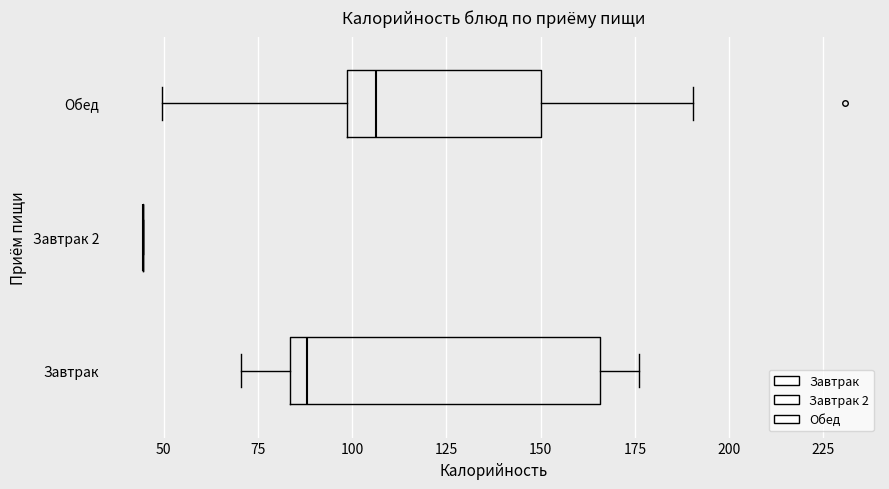

Which box is the widest, from its left edge to its right edge?

Завтрак